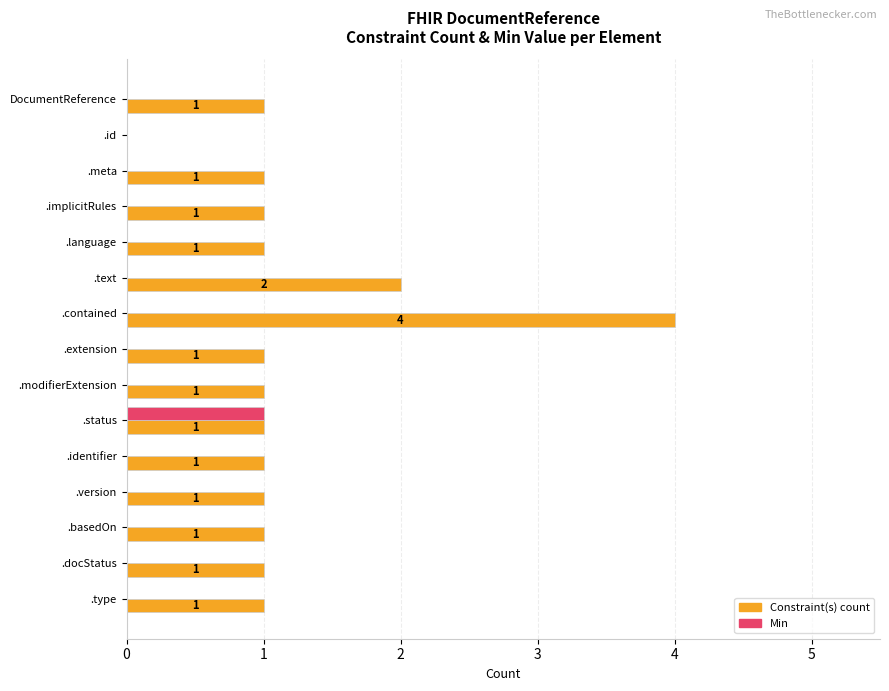

At which category does the chart reach its peak across all series?

.contained